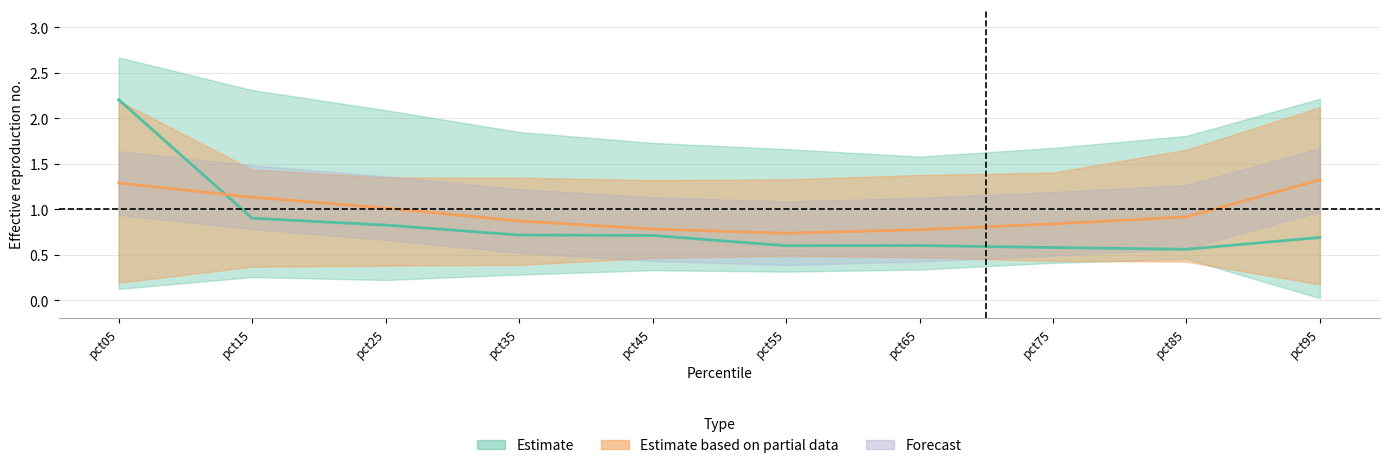

True or false: Aug has more than 2 points higher than both neighbors.

False